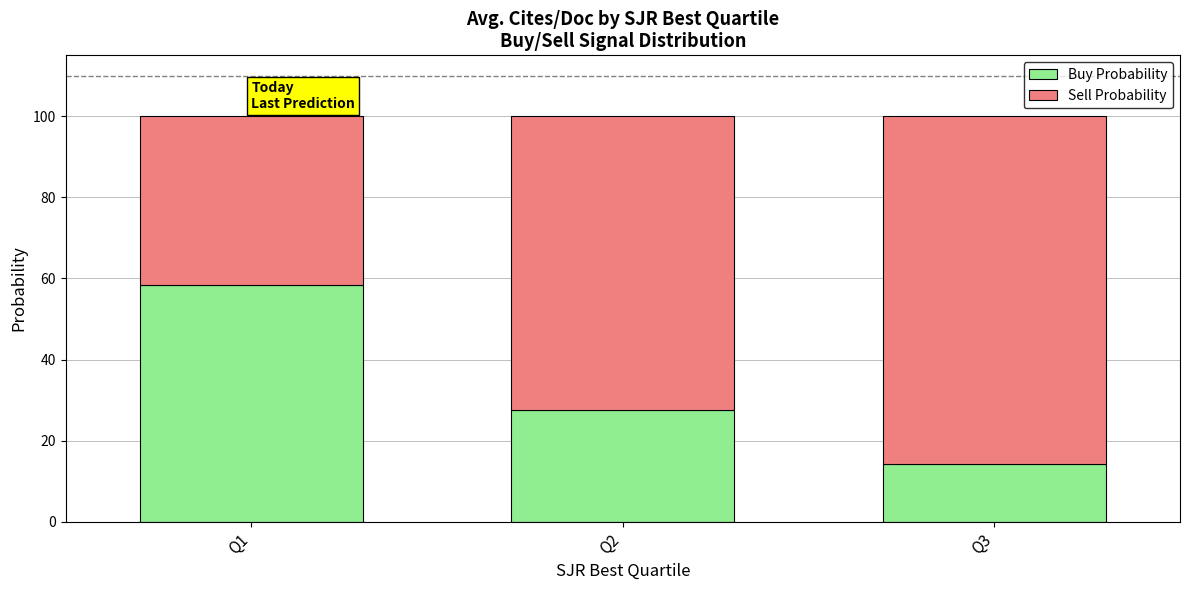

What are all the series names shown in the legend?

Buy Probability, Sell Probability